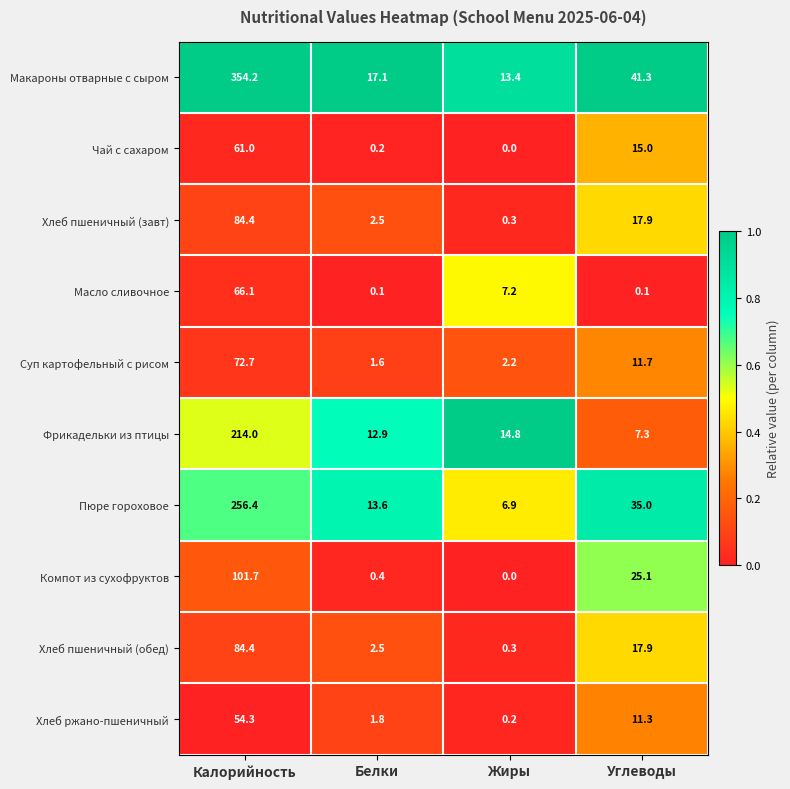

What is the difference between the highest and lowest values at Жиры?

14.8